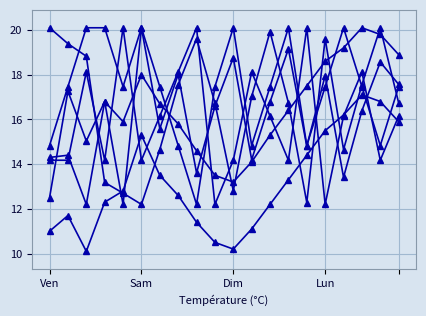

At which category is the sum across all series the highest?

17